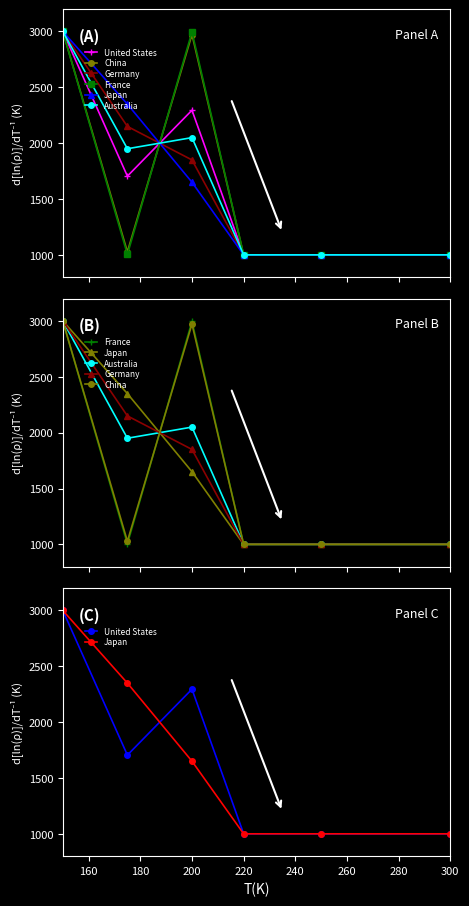

How many lines are shown in the chart?

6